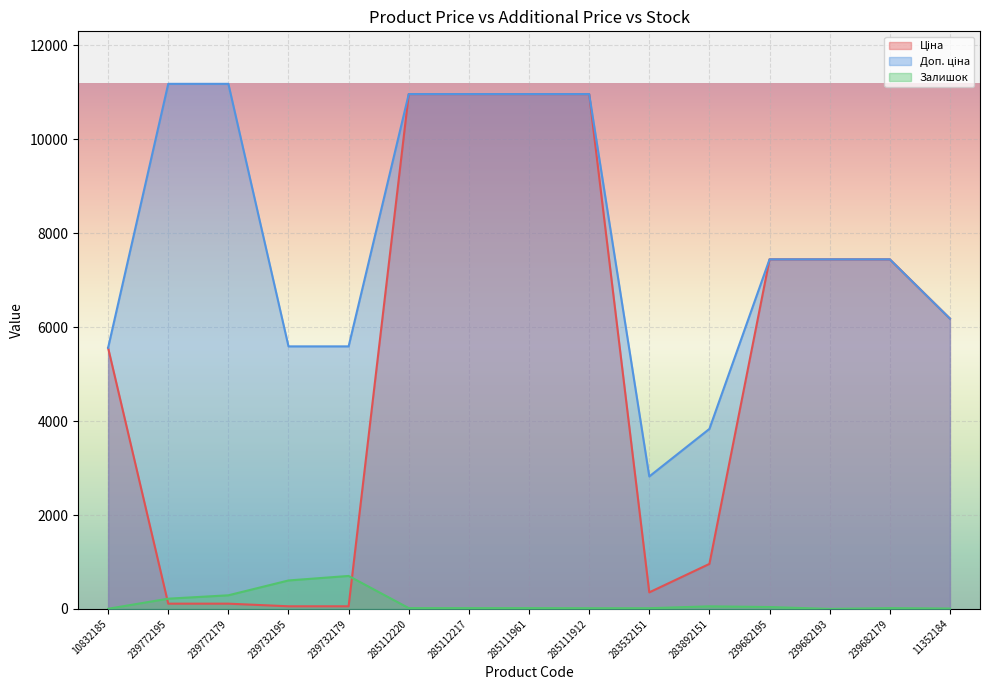

At which category does the chart reach its minimum across all series?

239682193